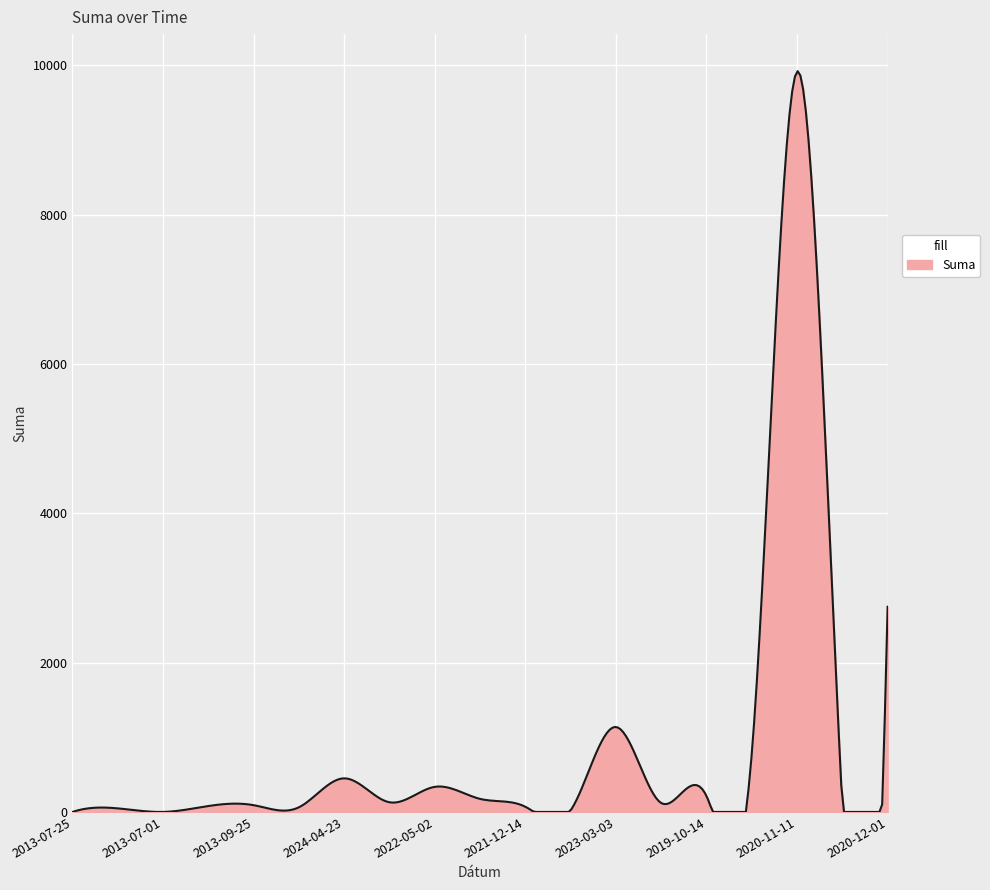

What is the greatest value displayed?

9921.3